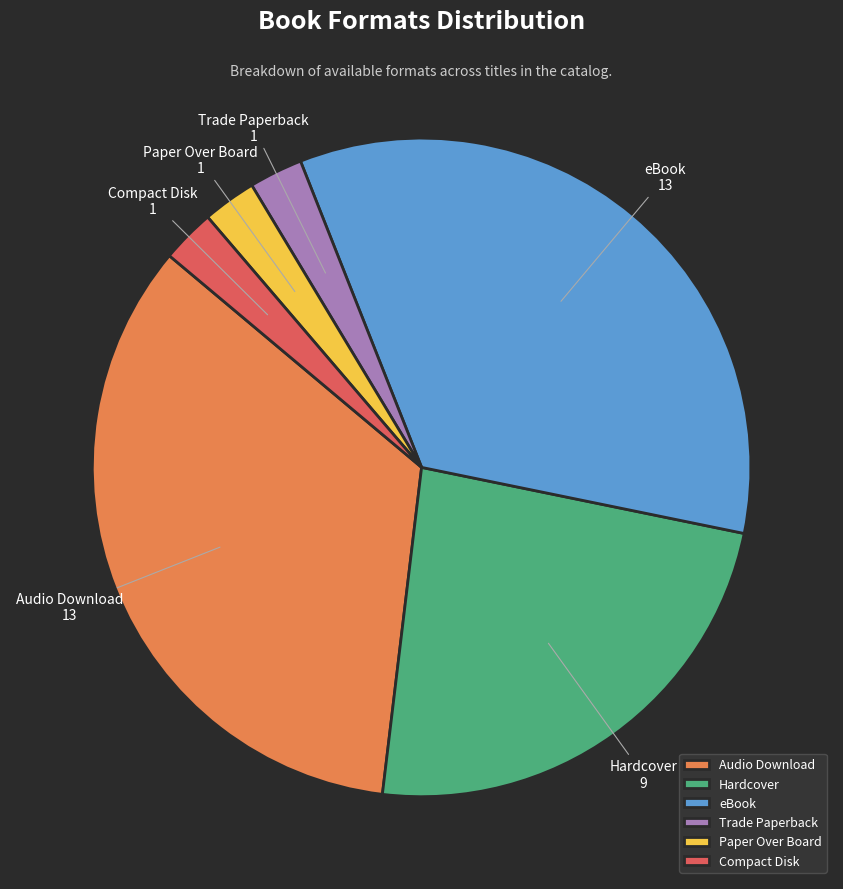

How many segments does this pie chart have?

6